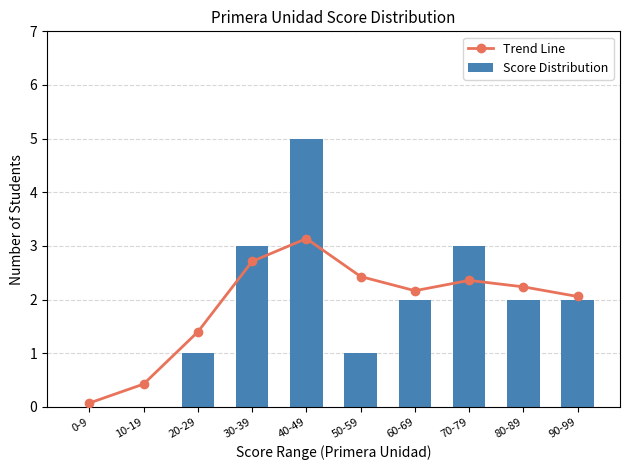

At which category does the chart reach its peak across all series?

40-49